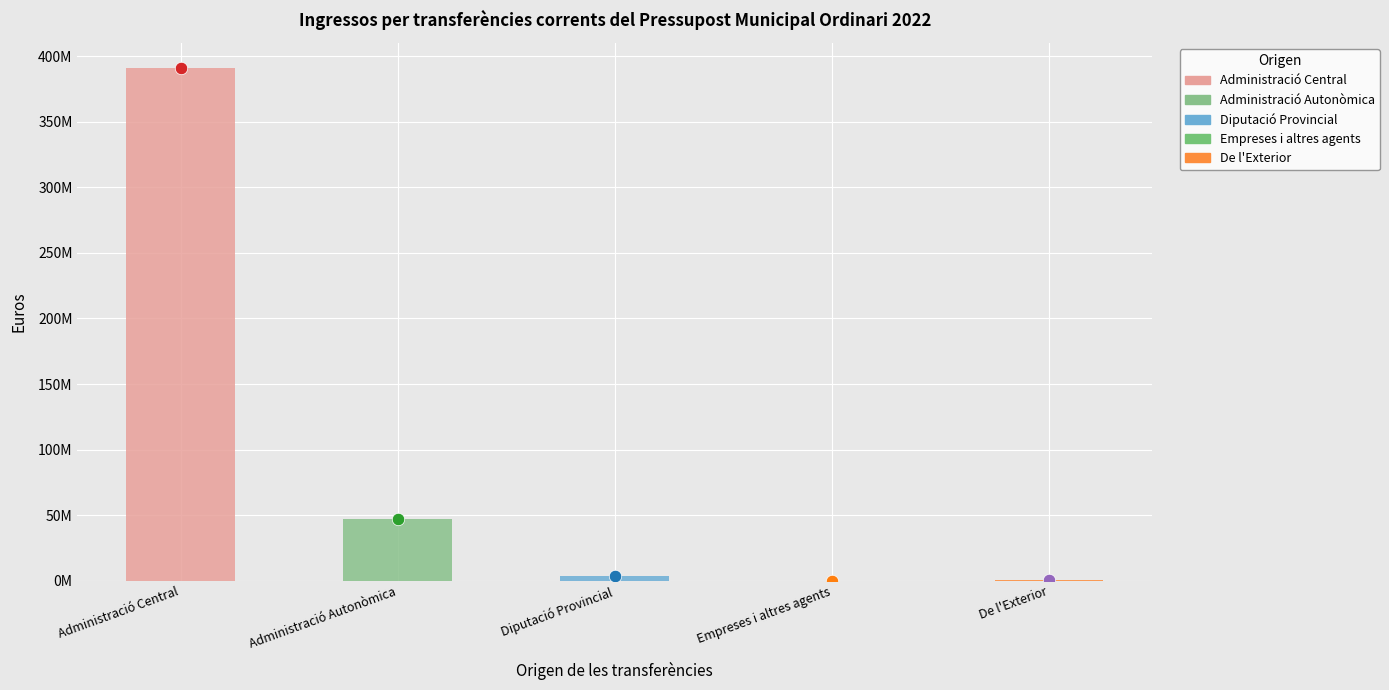

What is the change in value from Administració Central to Diputació Provincial?

-386889299.7